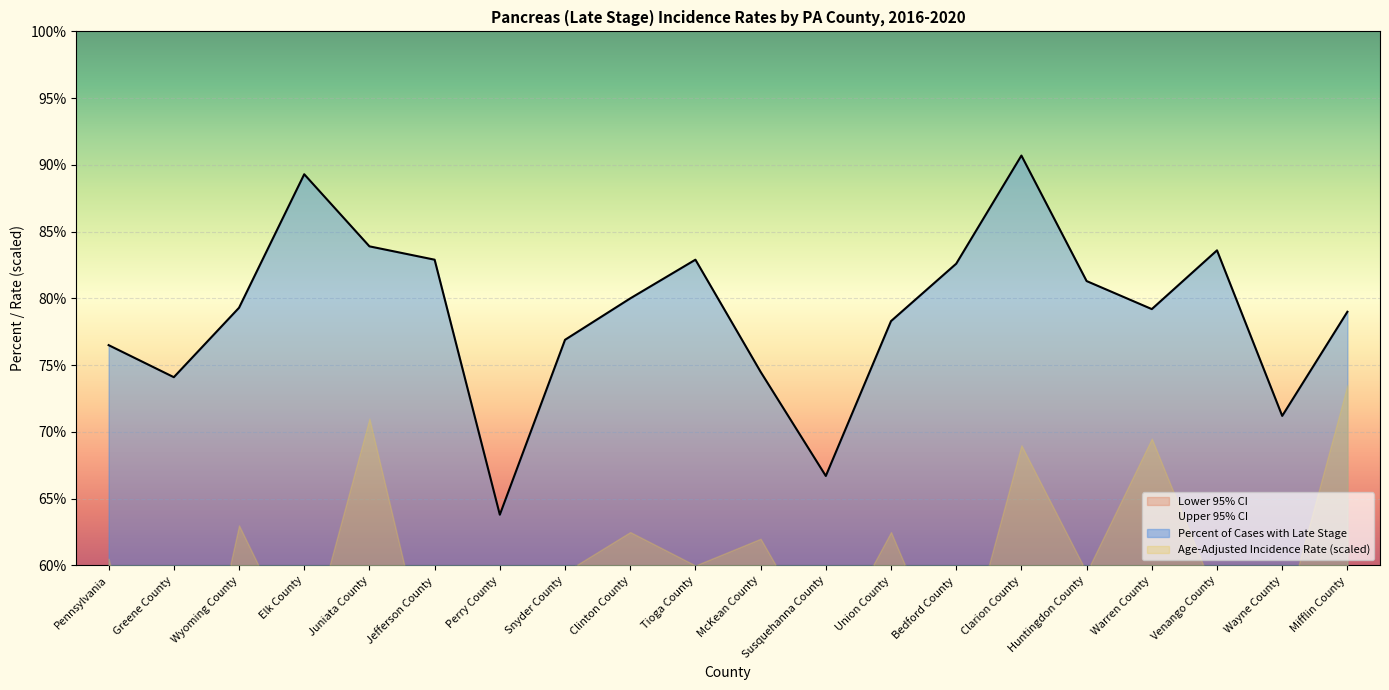

The Upper 95% CI series shows 20.0 at Juniata County. True or false?

True